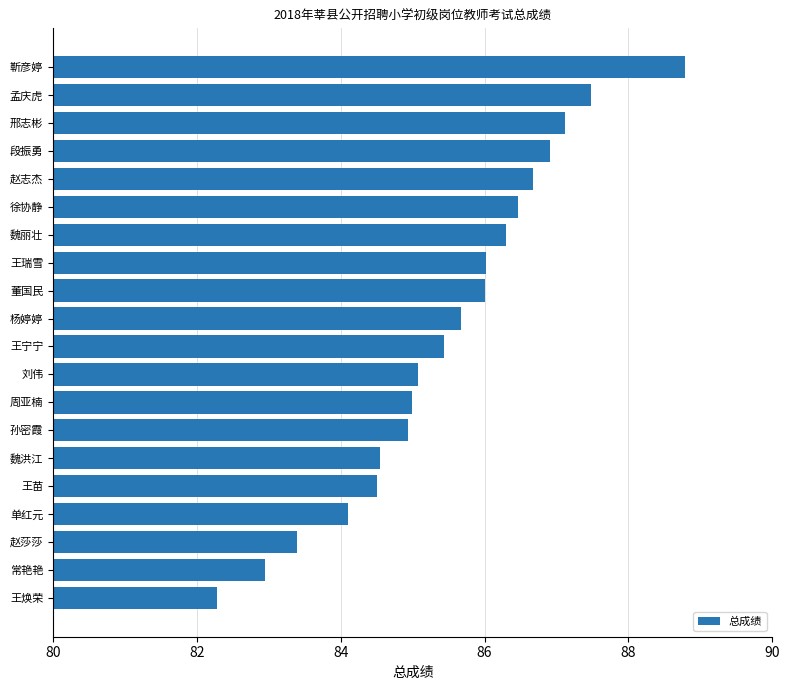

Which has a higher value, 孟庆虎 or 段振勇?

孟庆虎